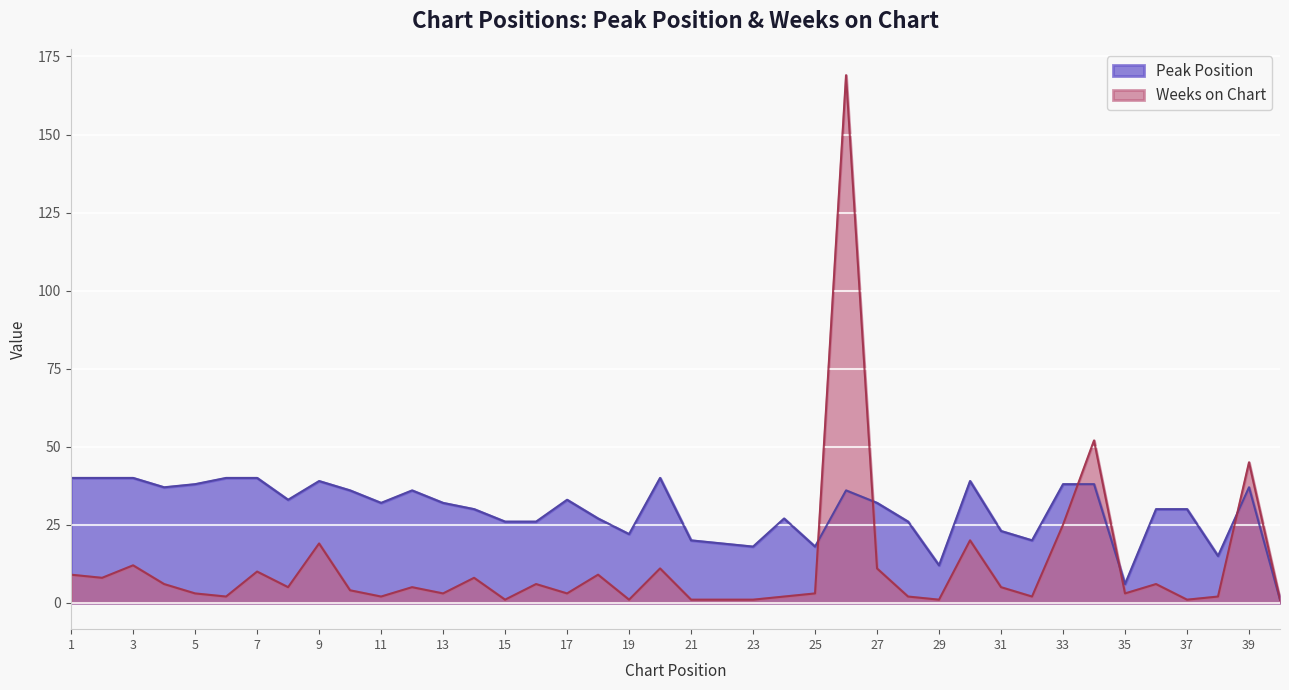

True or false: Weeks on Chart has more than 2 interior local peaks.

True